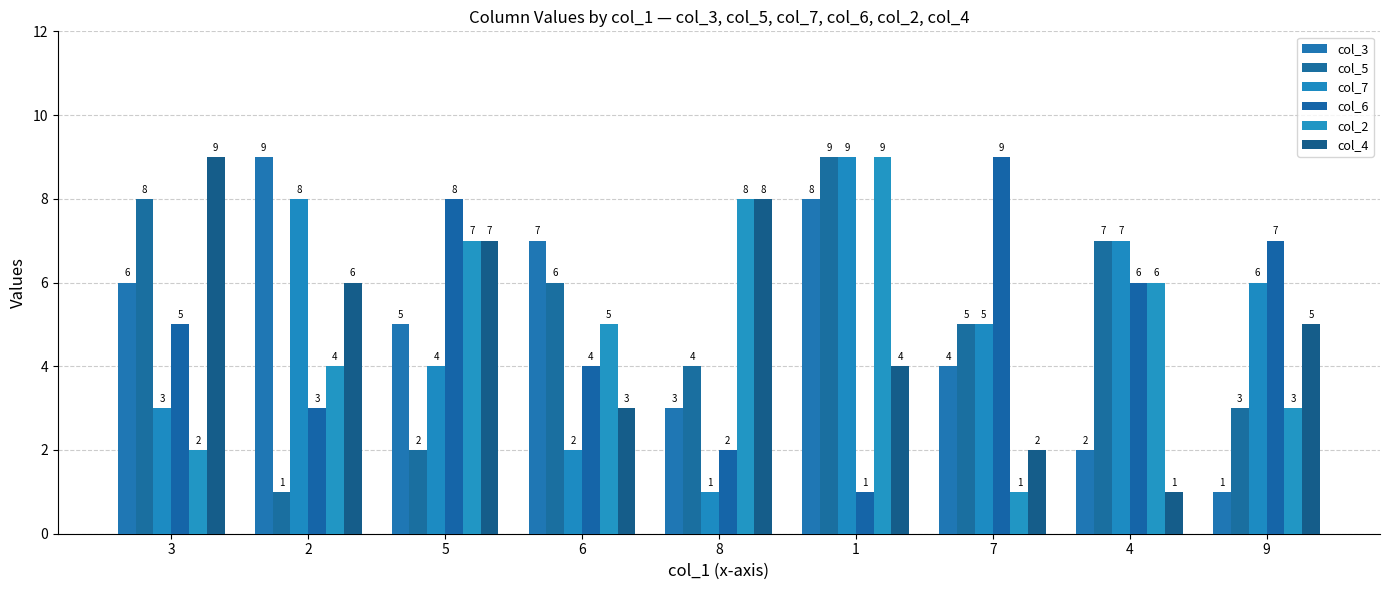

What is the minimum value shown in the chart?

1